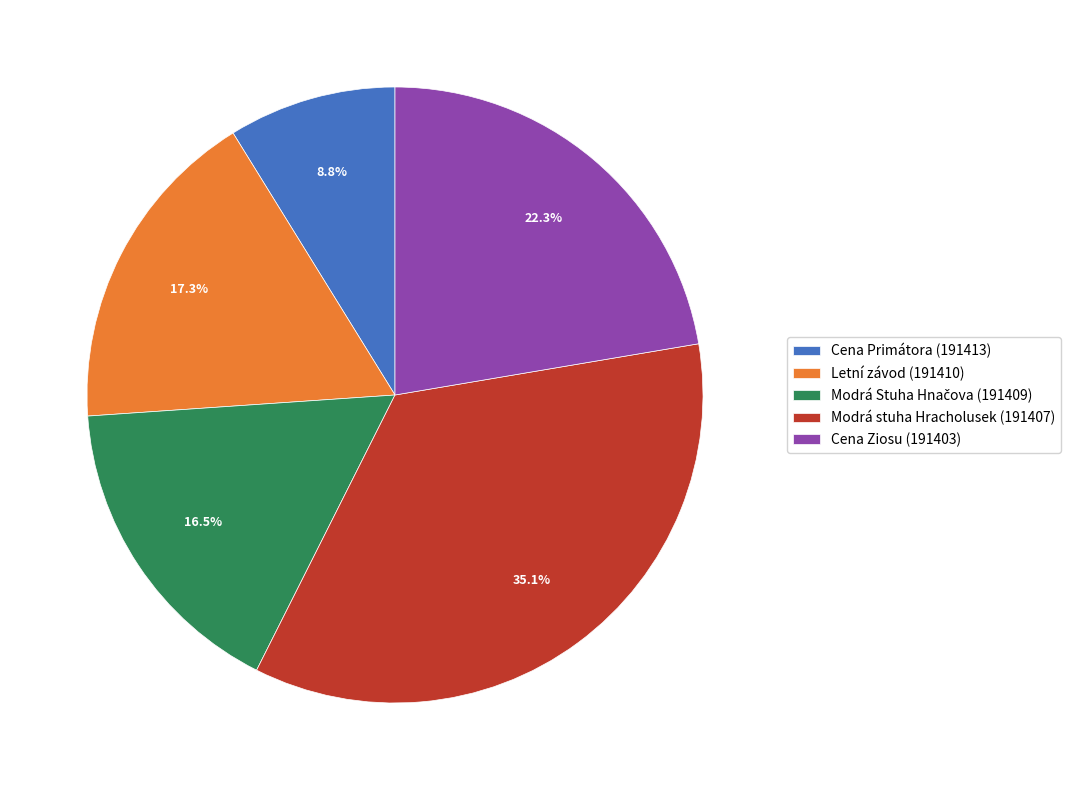

The Modrá stuha Hracholusek (191407) slice represents 42% of the pie. True or false?

False